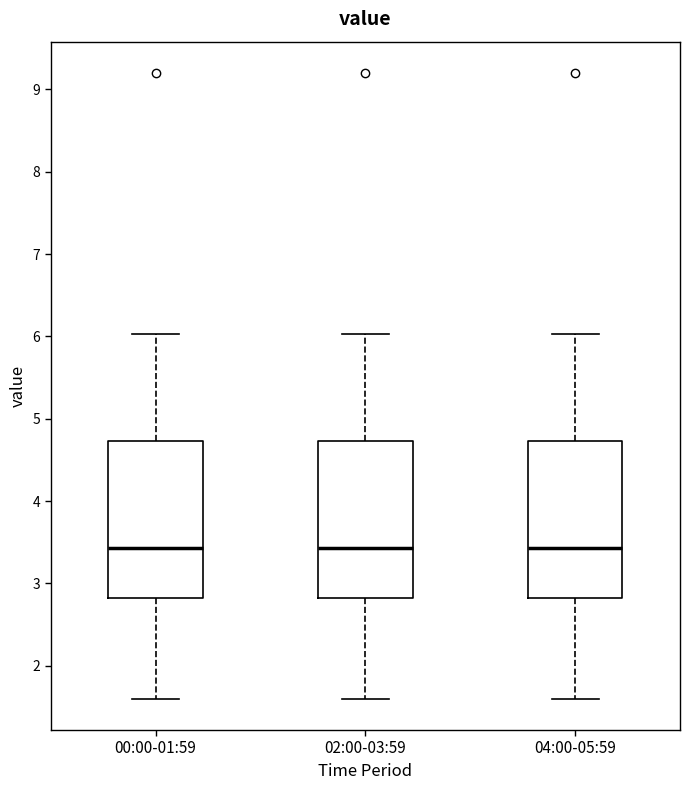

Reading left to right, transcribe this box plot: for each box, give where its median line is, the range the box spans, and where its two whiskers end, as read against the y-axis. The values are not printed on the chart, so give them approximately, as read against the axis.

00:00-01:59: median 3.4, box 2.8 to 4.7, whiskers 1.6 to 6.0
02:00-03:59: median 3.4, box 2.8 to 4.7, whiskers 1.6 to 6.0
04:00-05:59: median 3.4, box 2.8 to 4.7, whiskers 1.6 to 6.0